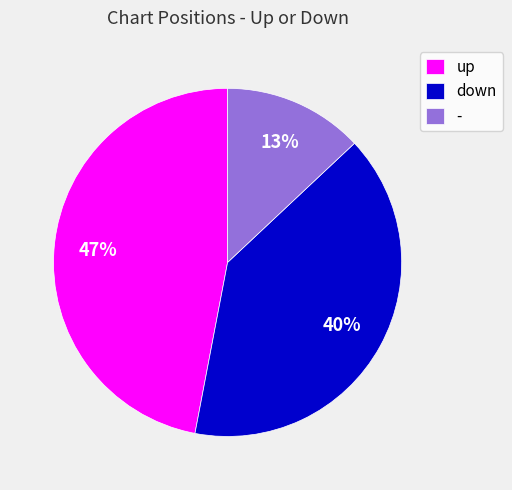

Which category has the smallest portion of the pie?

-